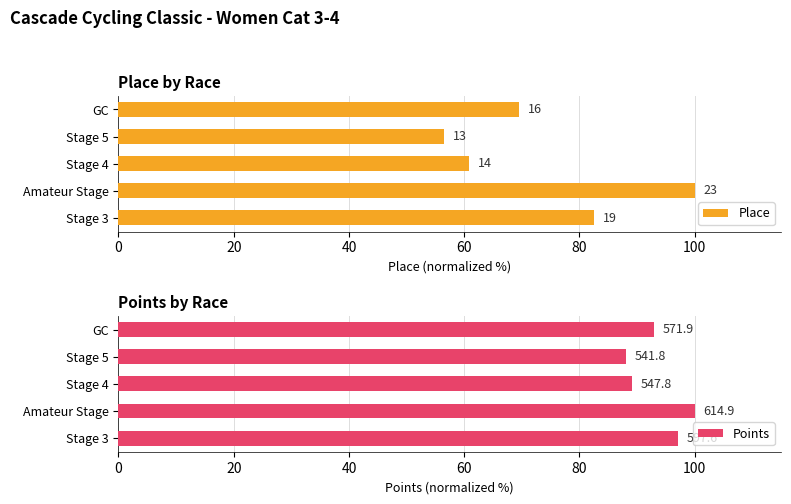

The Points series shows 88.1 at Stage 5. True or false?

True